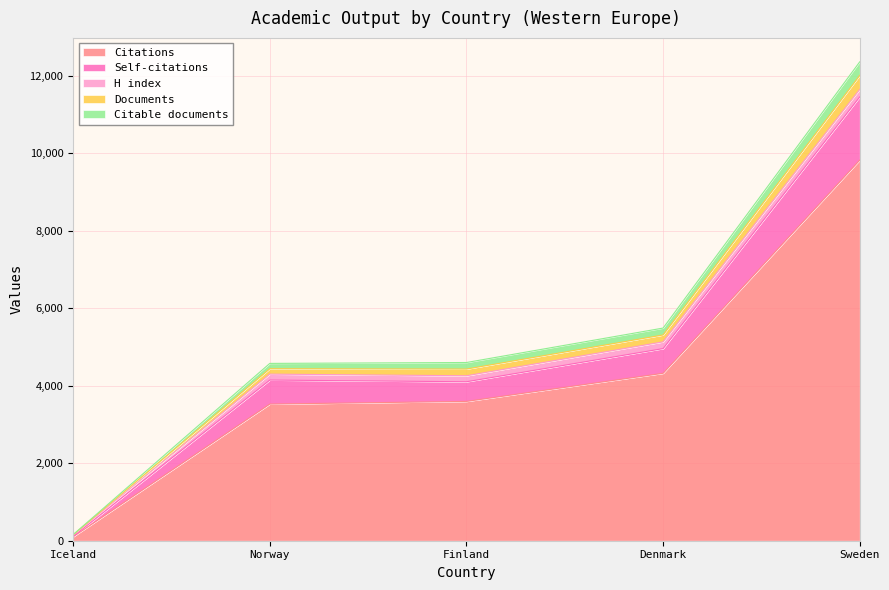

What are all the series names shown in the legend?

Citations, Self-citations, H index, Documents, Citable documents